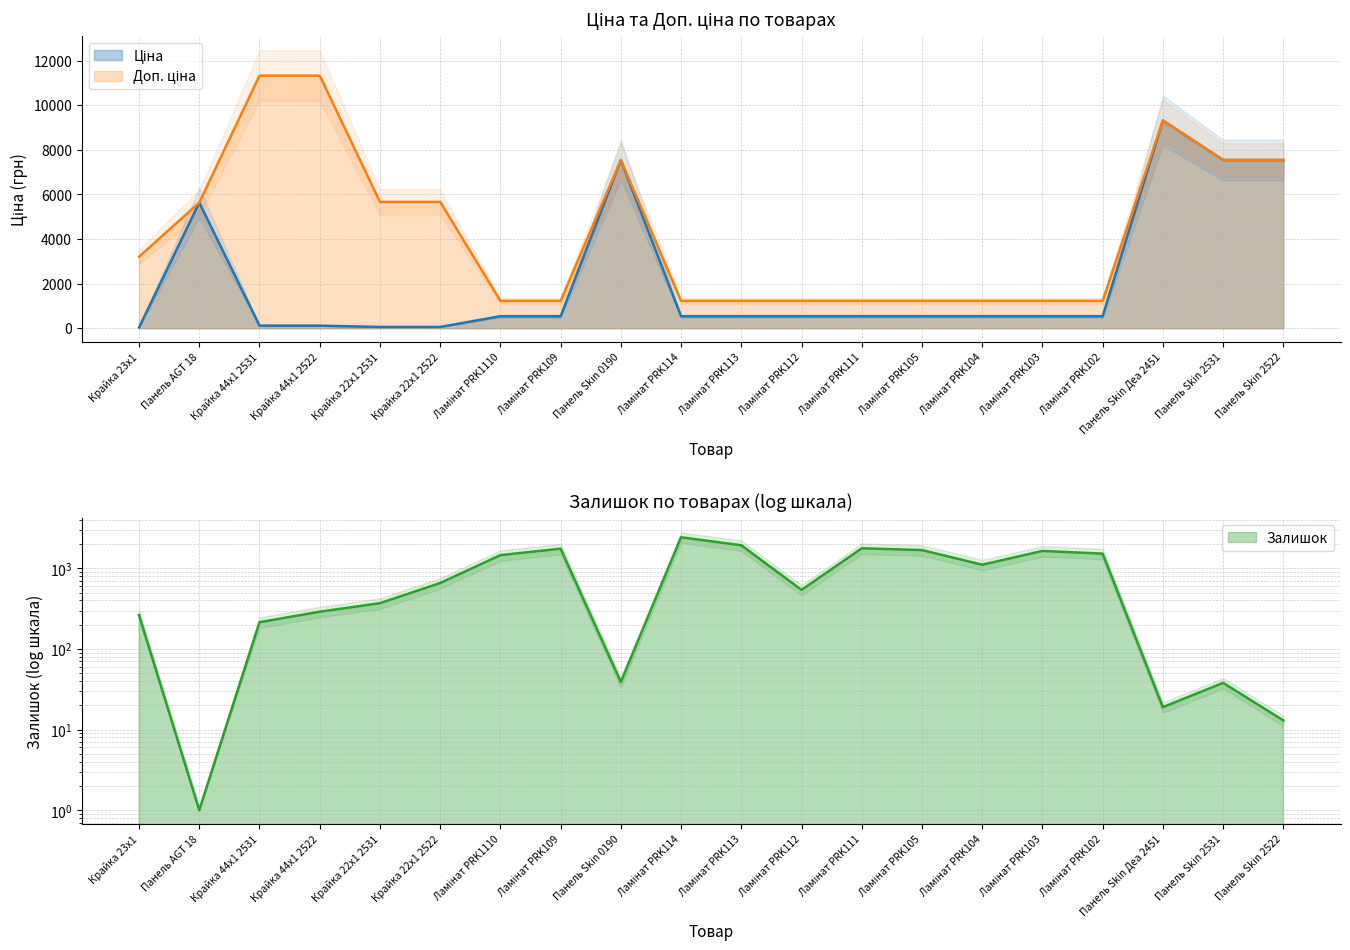

What is the difference between the maximum and second lowest values in the Ціна series?

9264.7